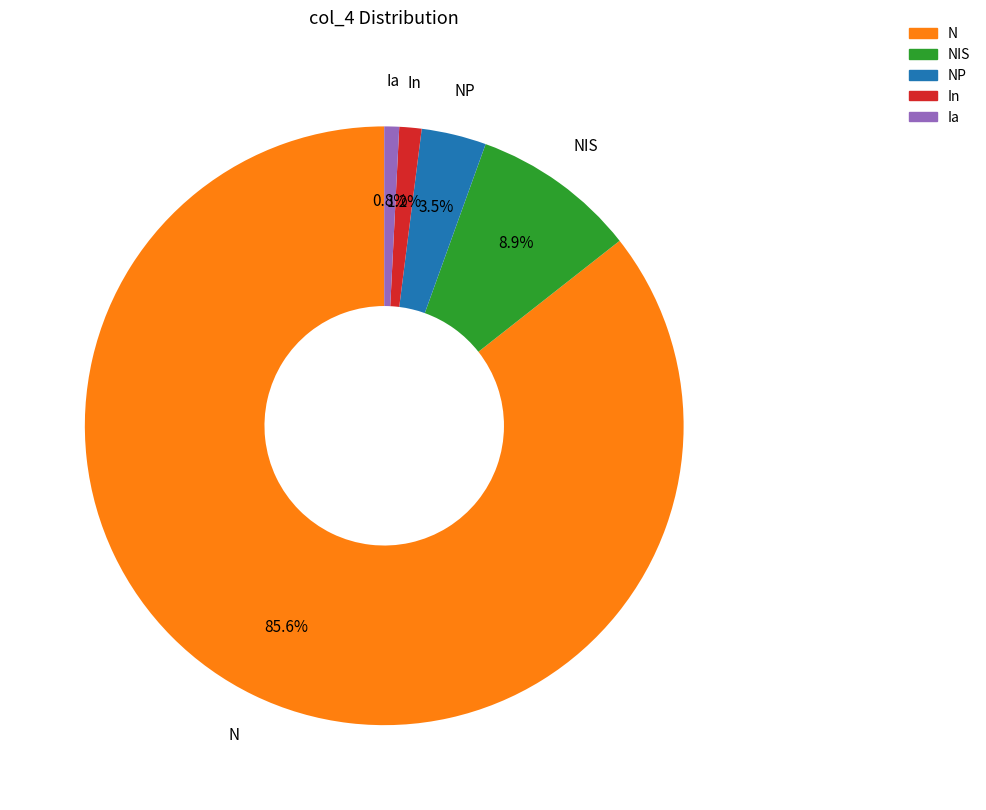

Is there a majority slice in this chart?

Yes